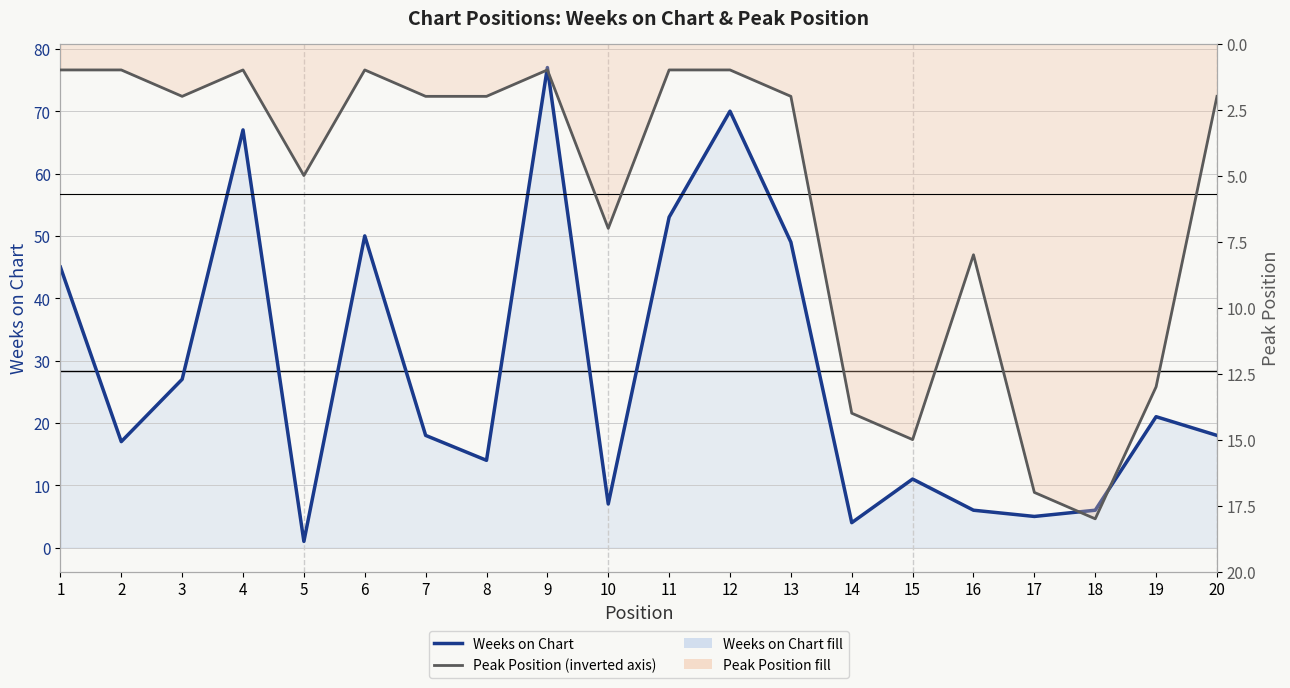

Between 13 and 14, which series saw the biggest shift?

Weeks on Chart